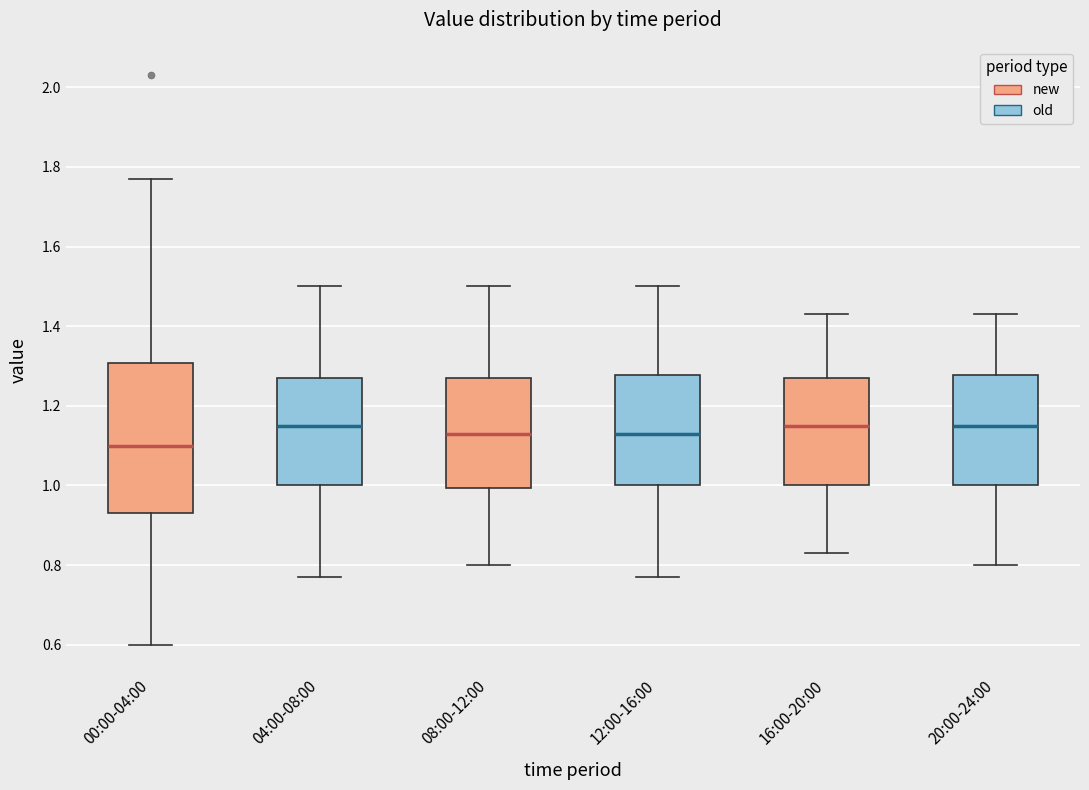

Where does the upper whisker of the box for 20:00-24:00 end on the y-axis? The values are not printed on the chart, so give them approximately, as read against the axis.

1.44